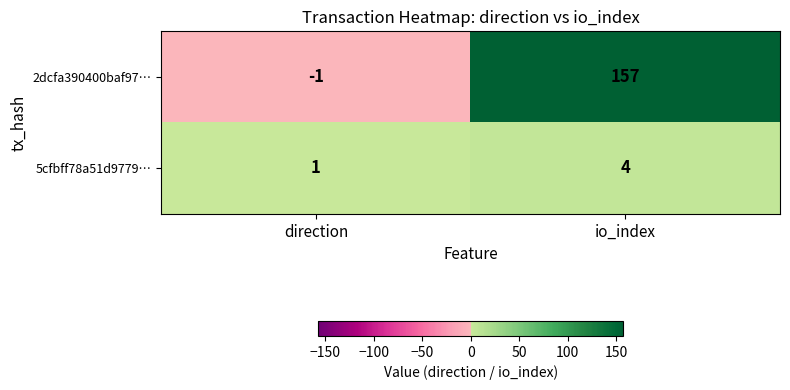

Which series has the largest total across all categories?

2dcfa390400baf97…